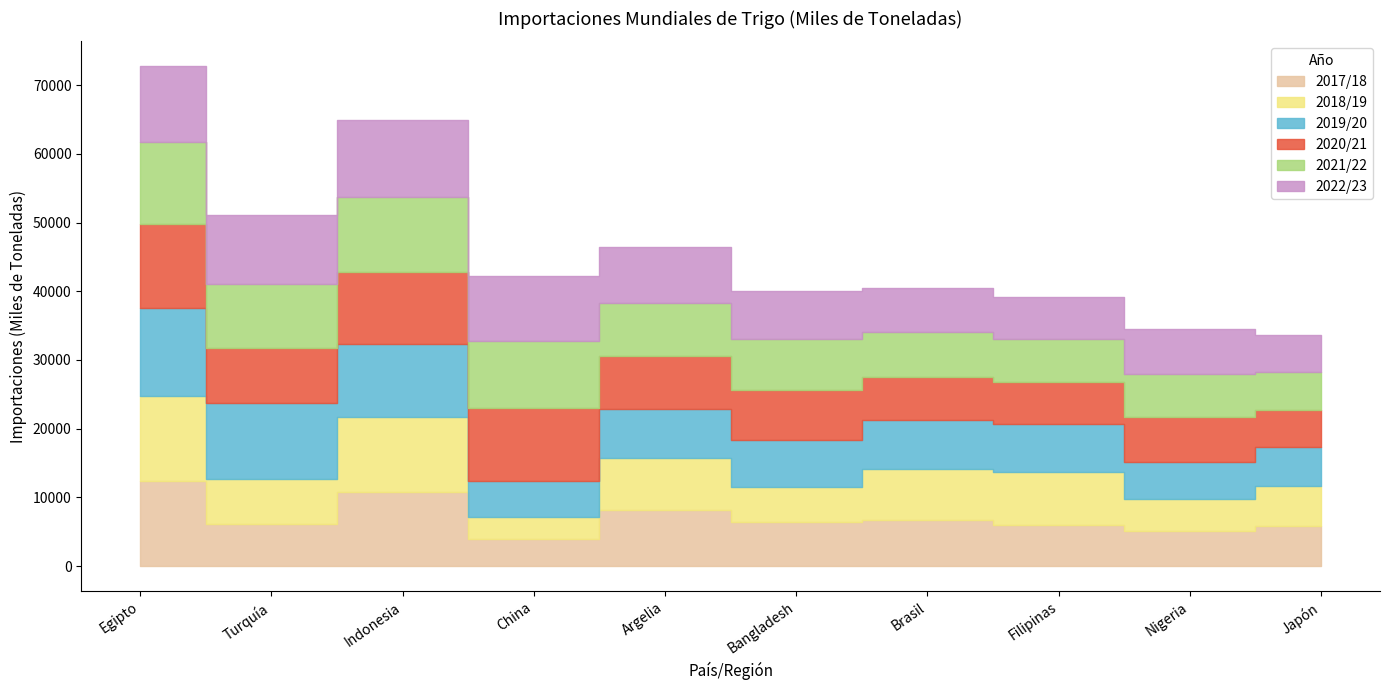

In 2018/19, how many points are higher than both neighbors (excluding endpoints)?

3